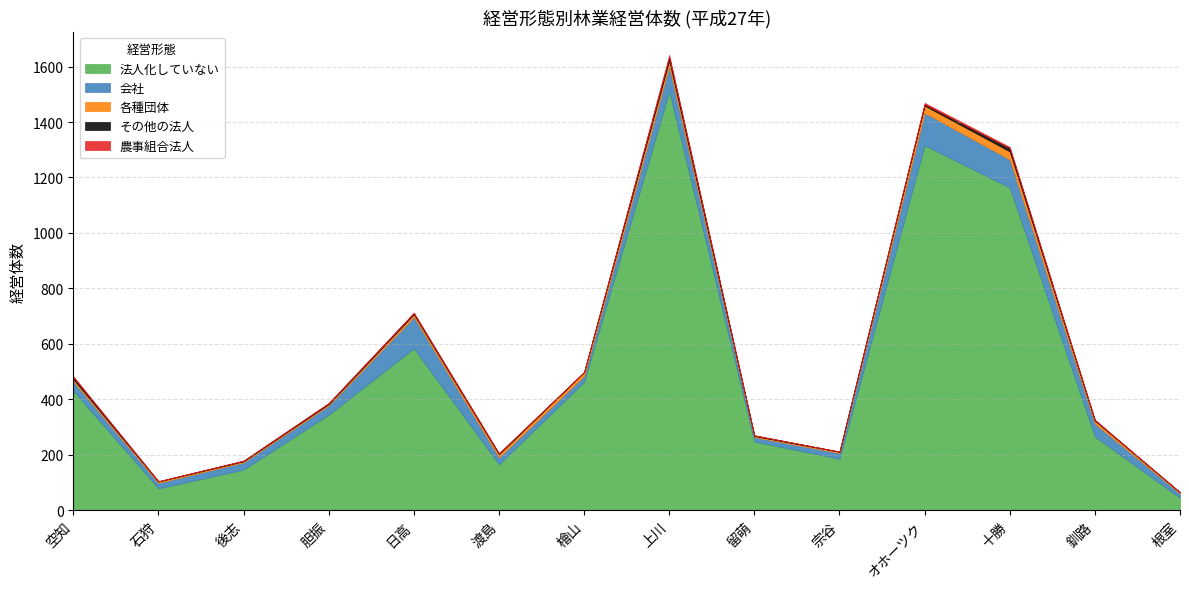

Which series changed the most between 後志 and 渡島?

法人化していない